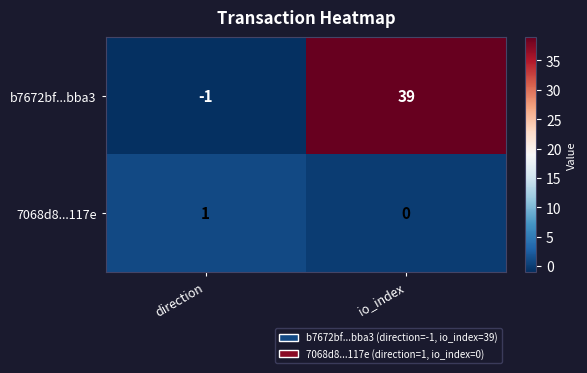

How many series are shown in this chart?

2